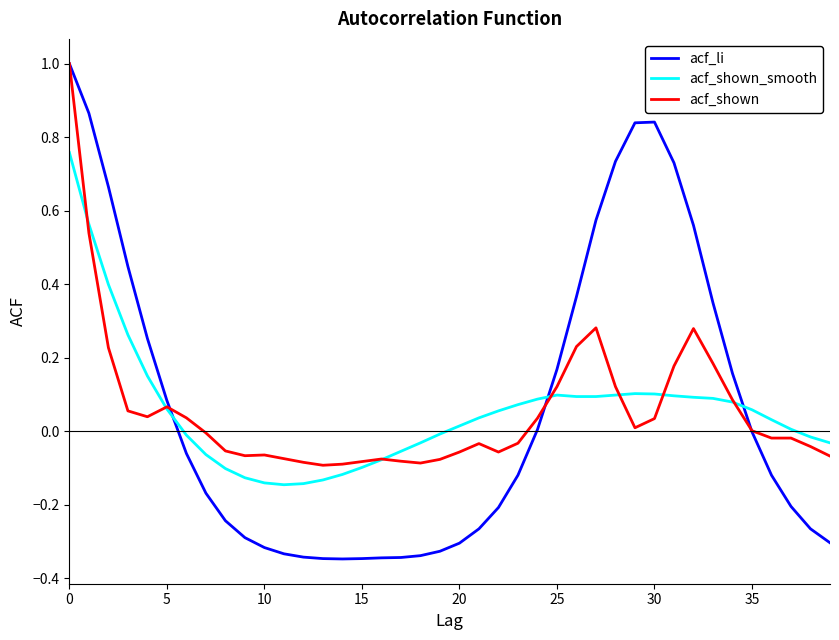

What is the difference between the maximum and minimum values in the acf_li series?

1.3